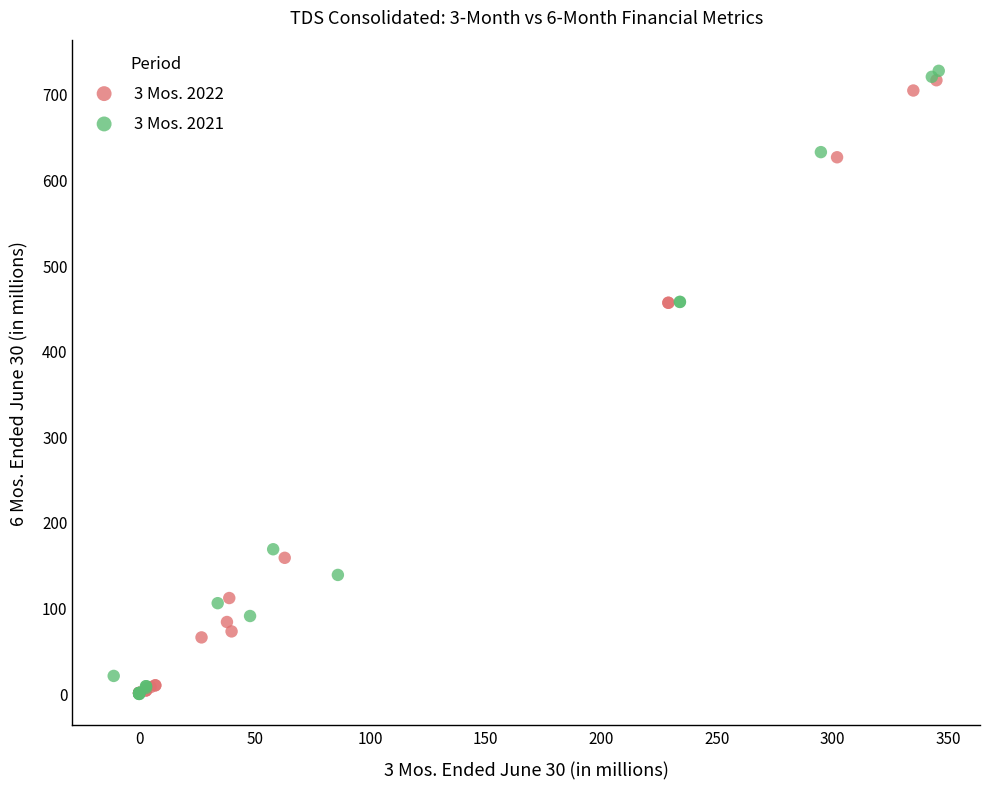

Which series has the widest spread of Y values?

3 Mos. 2021